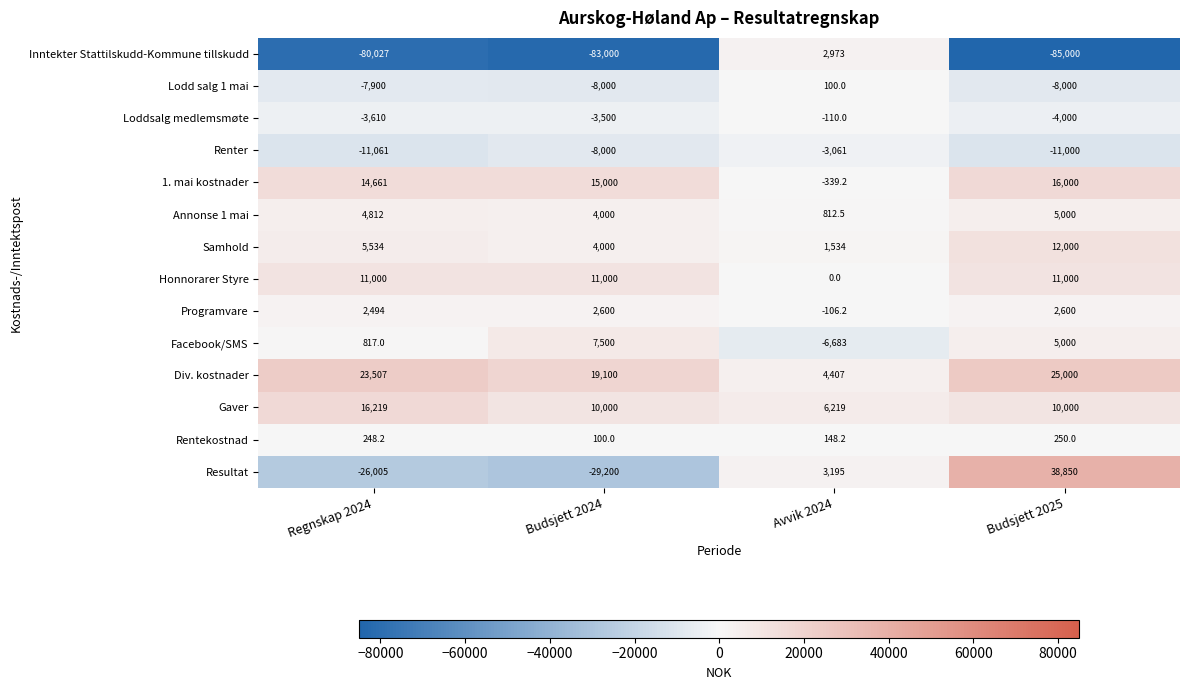

Which label corresponds to the largest value in the chart?

Budsjett 2025